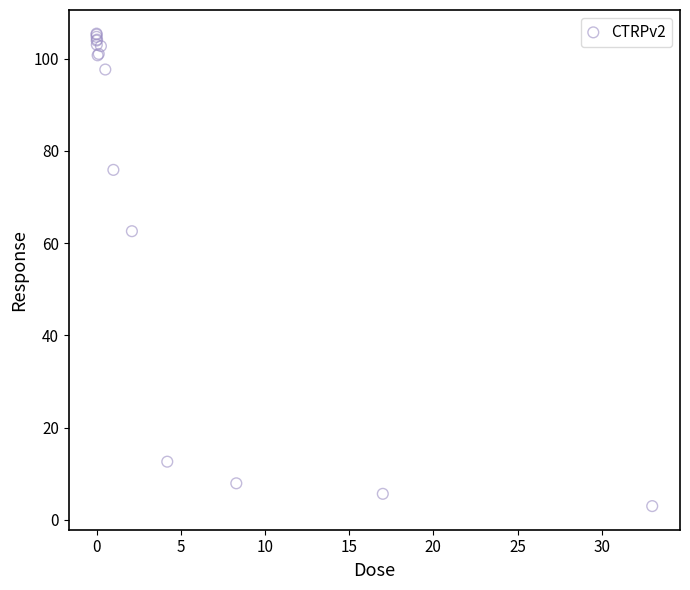

What Y value in the scatter plot is closest to 54?

62.6